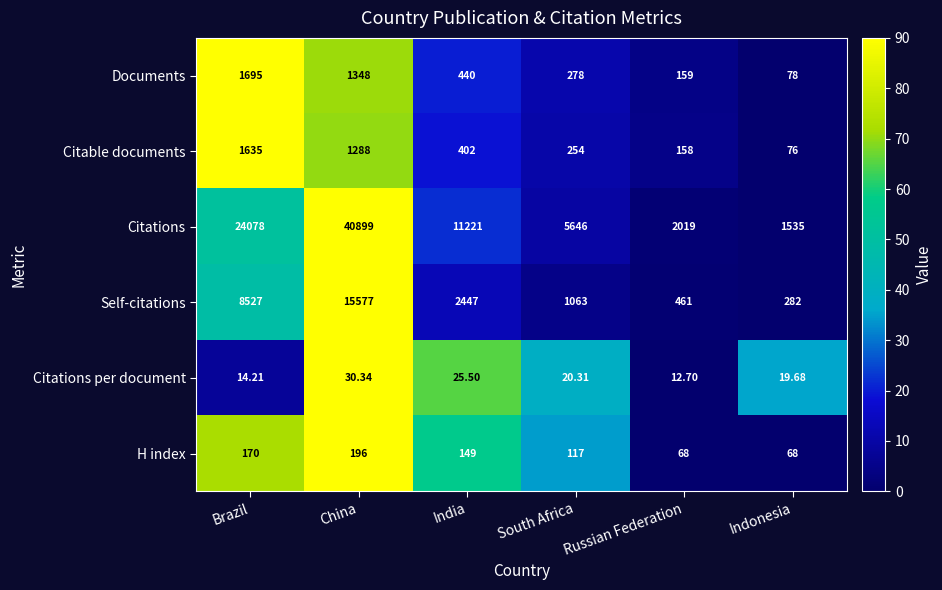

Where does the Citations series first go above 11221?

Brazil